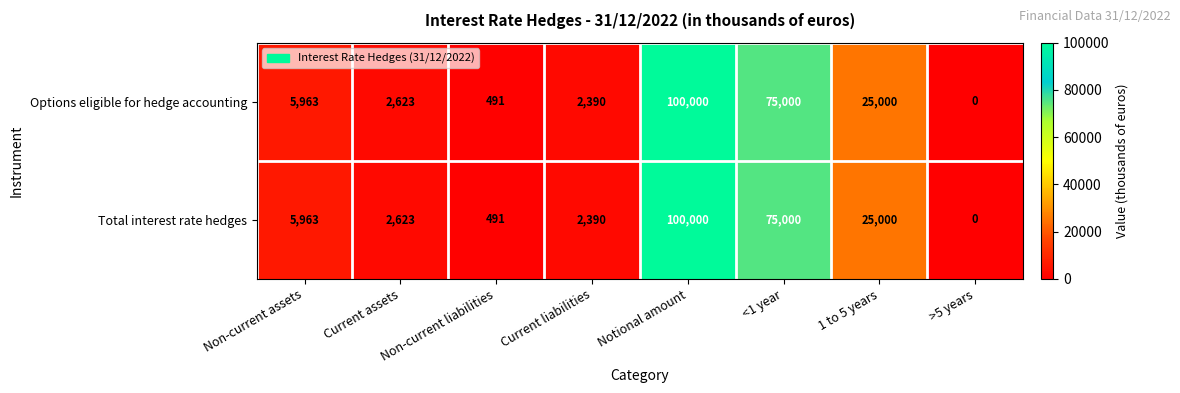

What is the sum of all Total interest rate hedges values?

211467